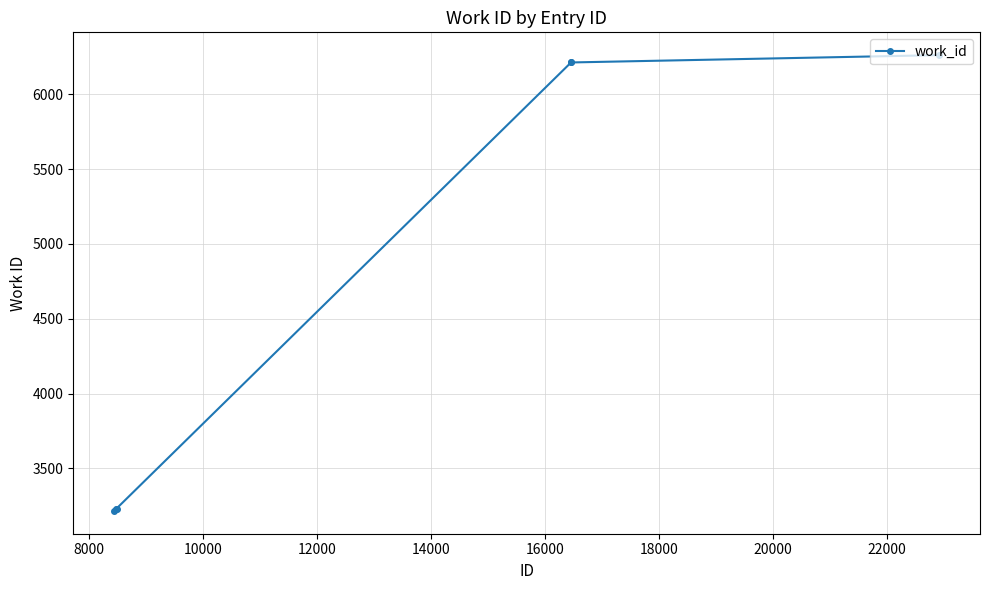

What is the difference between the maximum and minimum values?

3047